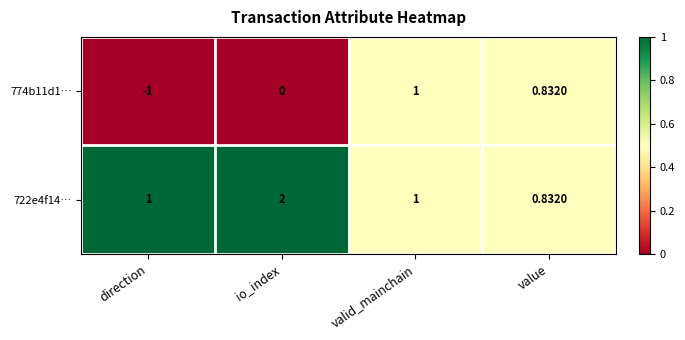

List the labels in order of 774b11d1… value, largest first.

valid_mainchain, value, io_index, direction